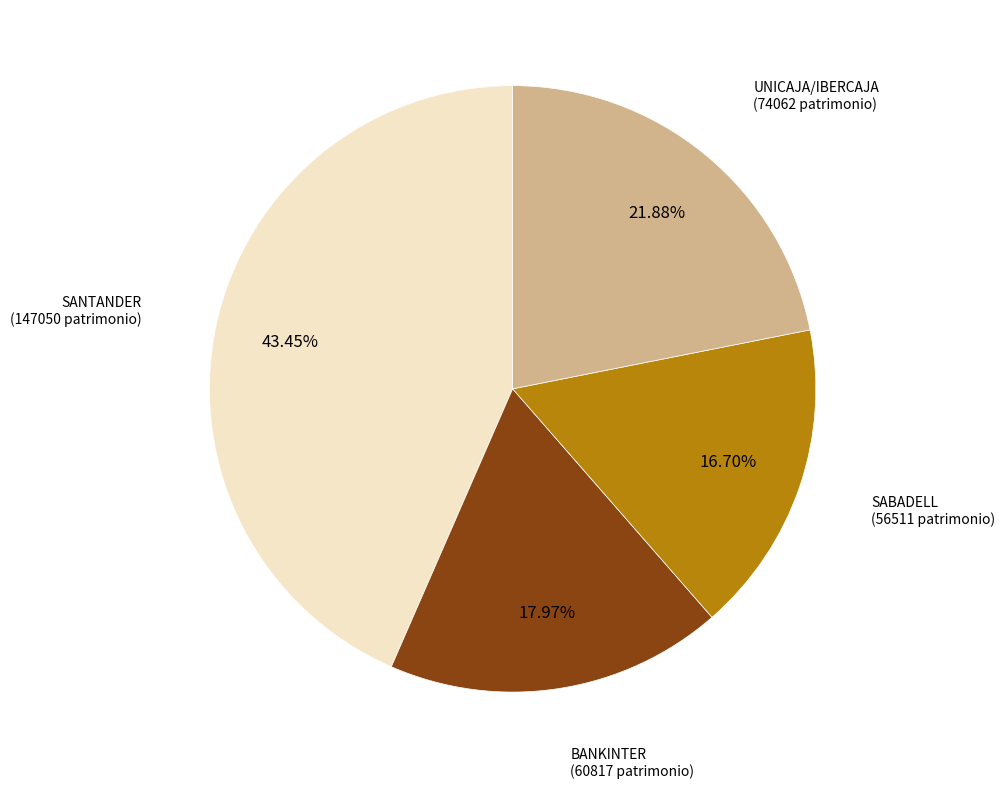

Is there any slice that represents more than half of the pie?

No